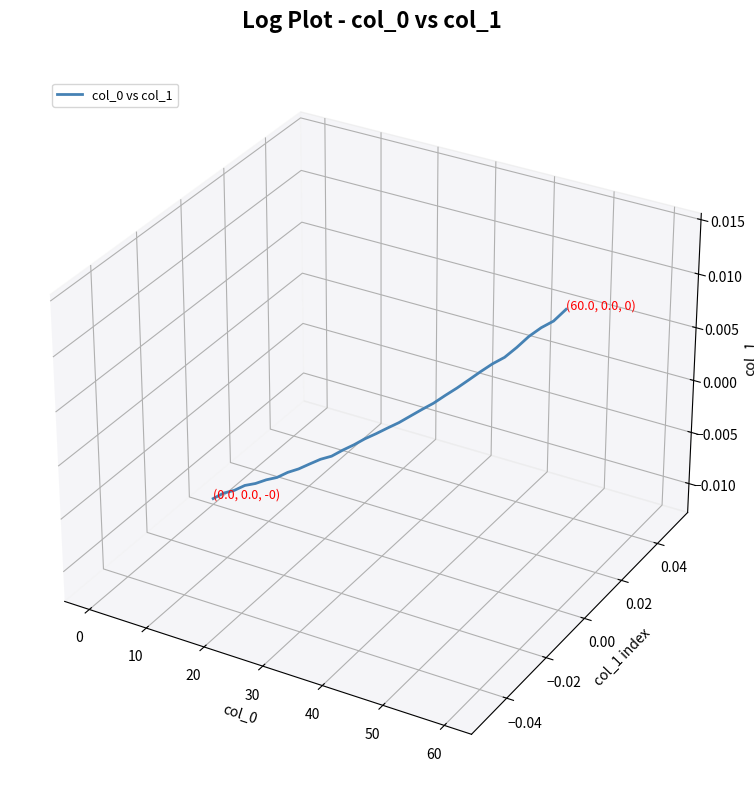

Is this an area chart (filled region under the line)?

No